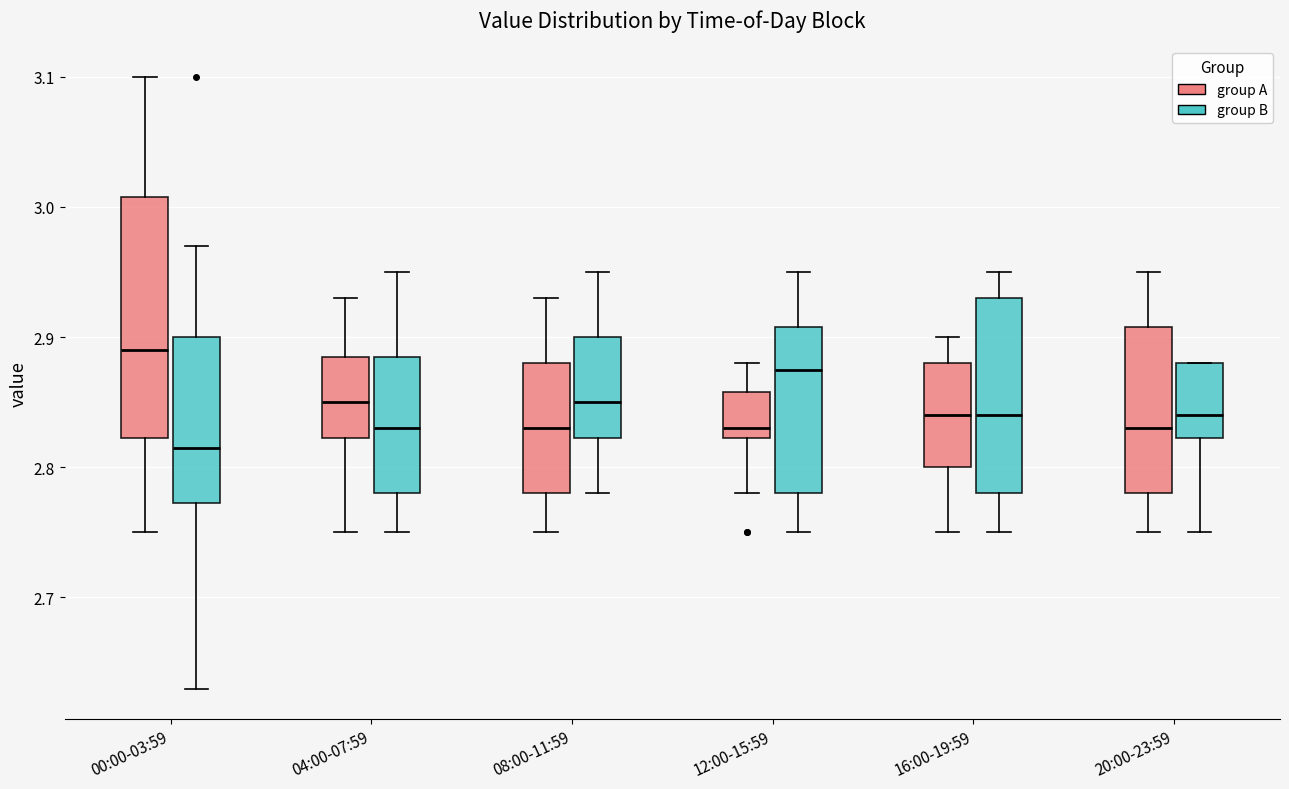

Comparing the boxes themselves (not the whiskers), which one is the tallest?

00:00-03:59 (group A)